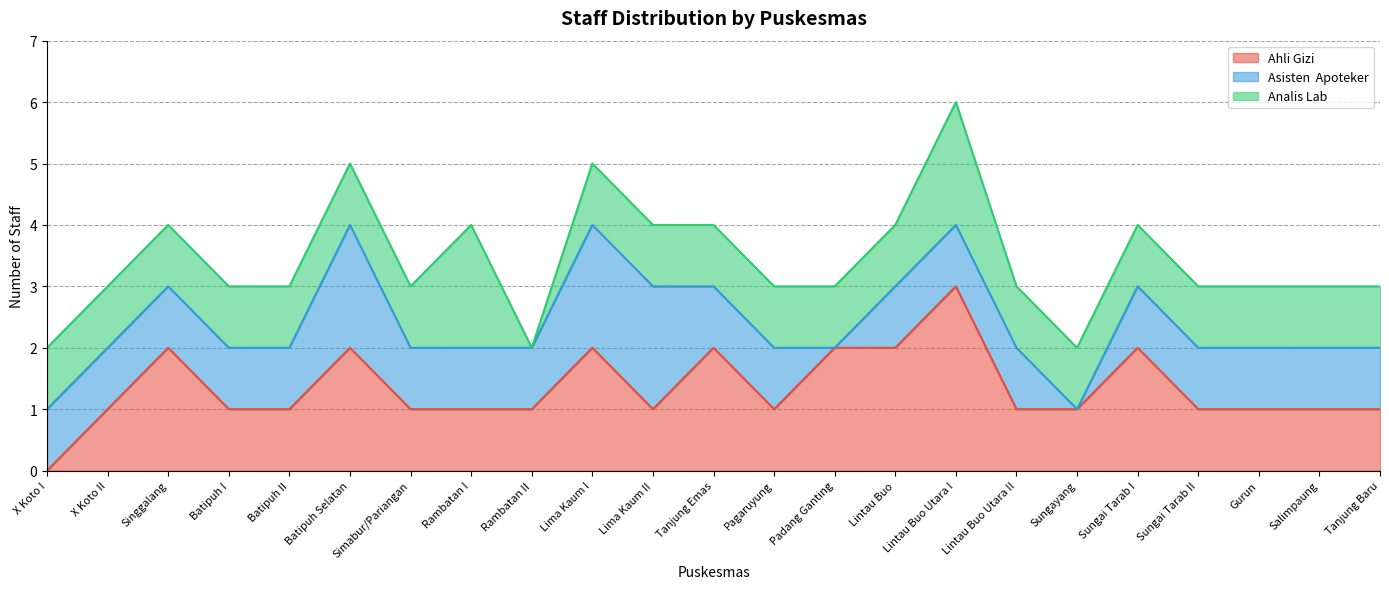

How many lines are shown in the chart?

3